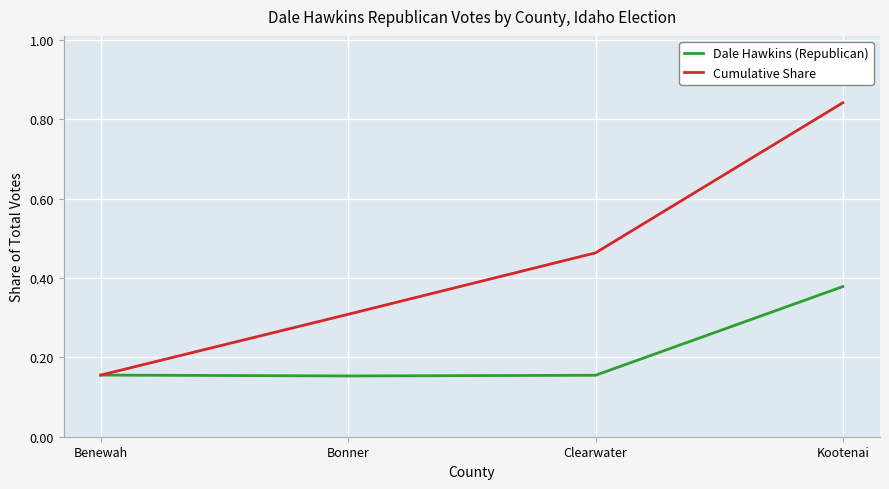

Count the Cumulative Share values in the range 0 to 1.

4